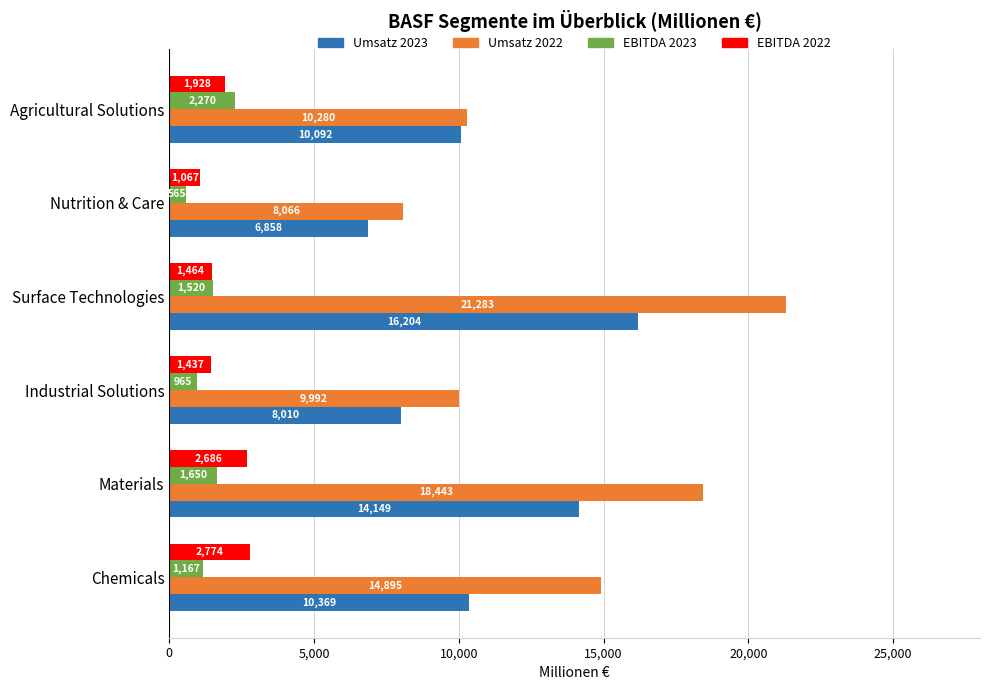

What are all the series names shown in the legend?

Umsatz 2023, Umsatz 2022, EBITDA 2023, EBITDA 2022